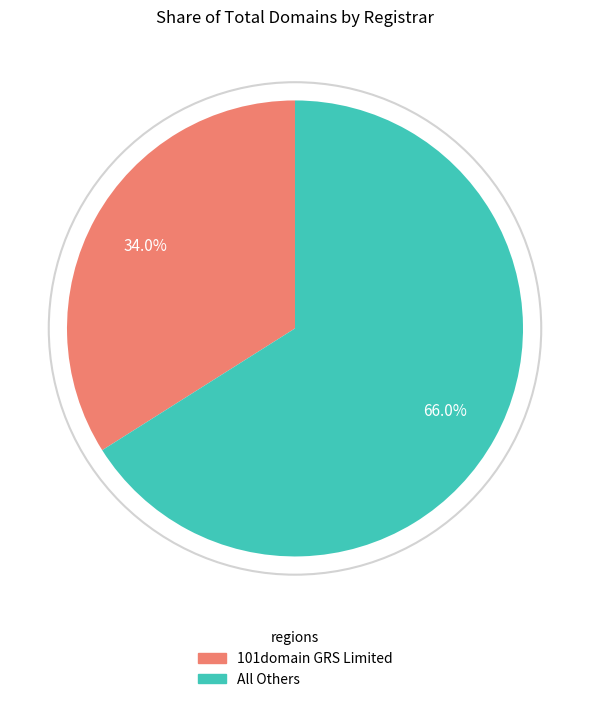

Is there any slice that represents more than half of the pie?

Yes